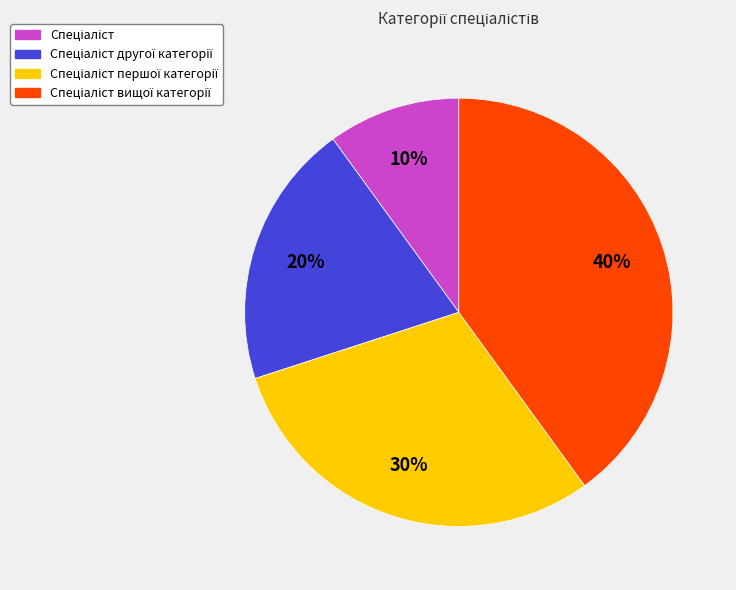

Does any single category account for the majority?

No